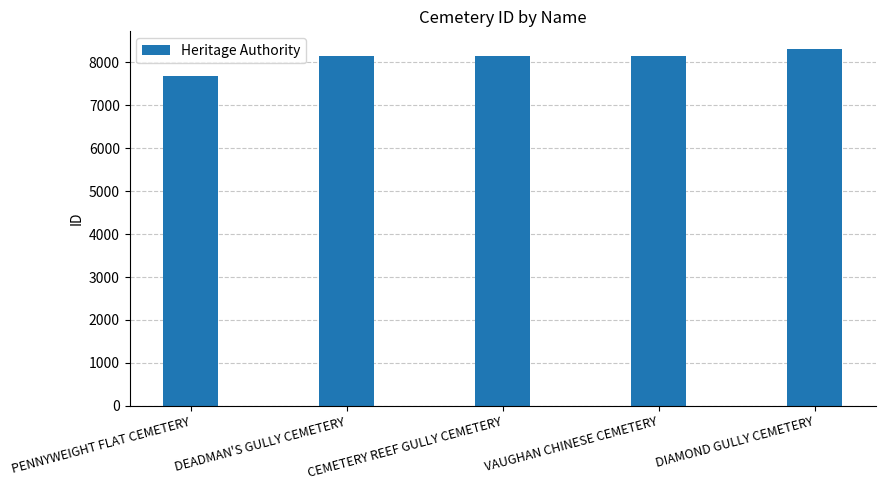

What is the value of the 2nd bar from the left?

8135